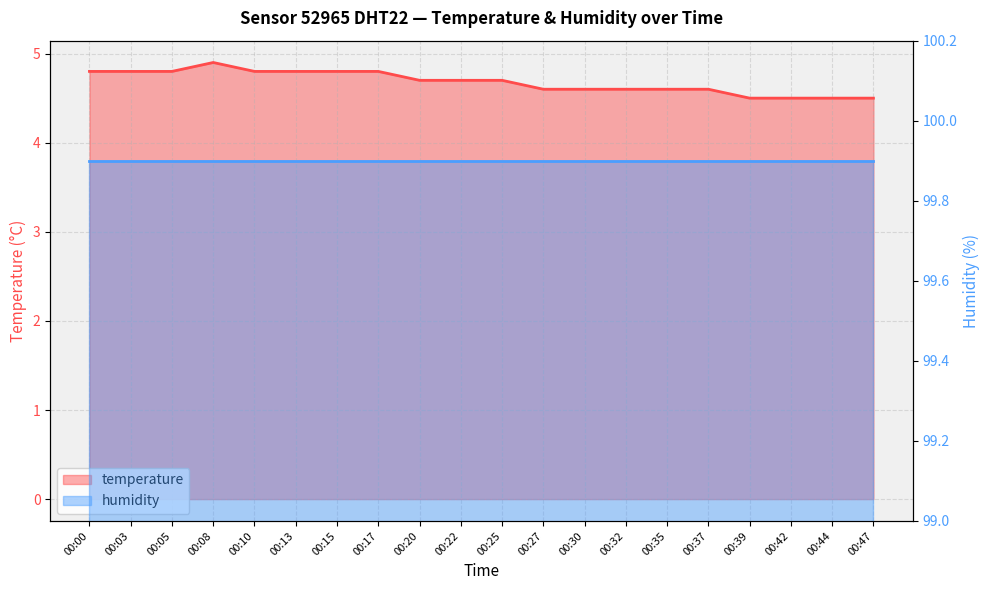

Which category has the lowest value across all series?

00:39